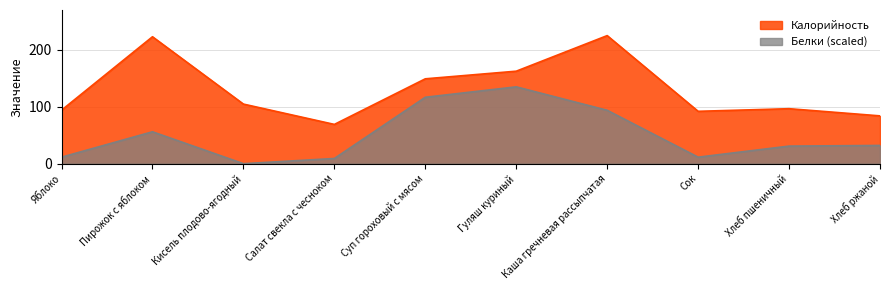

What position from the left is Суп гороховый с мясом?

5